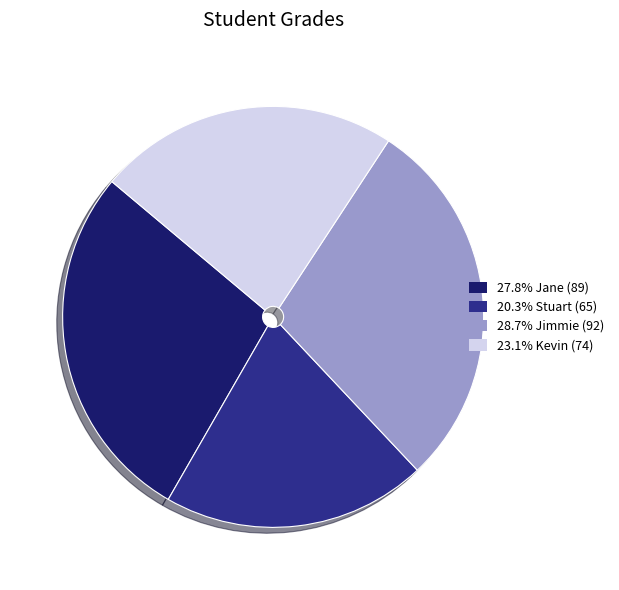

What is the ratio of the value at 20.3% Stuart (65) to the value at 27.8% Jane (89)?

0.7